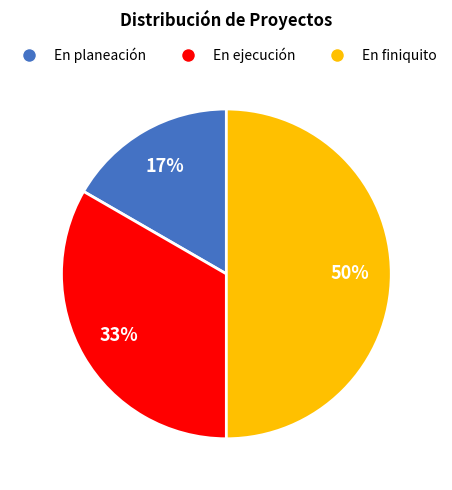

Which category has the smallest portion of the pie?

En planeación